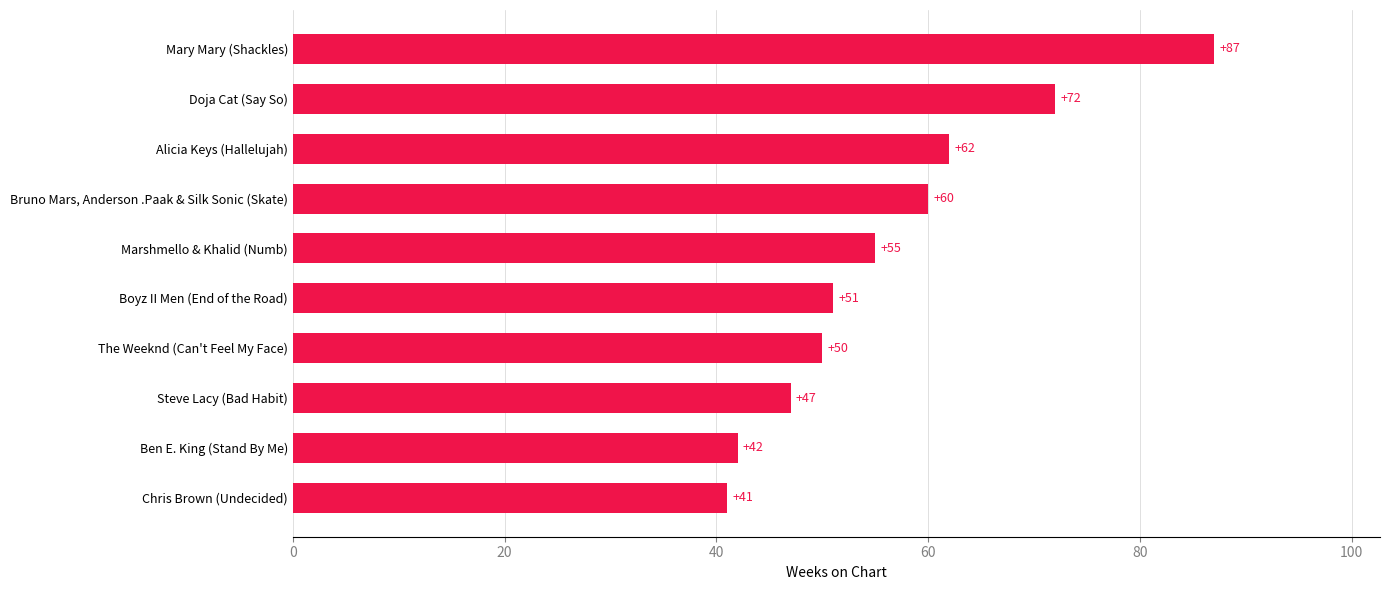

Reading top to bottom, what are all the values shown in this chart?

Mary Mary (Shackles)=87	Doja Cat (Say So)=72	Alicia Keys (Hallelujah)=62	Bruno Mars, Anderson .Paak & Silk Sonic (Skate)=60	Marshmello & Khalid (Numb)=55	Boyz II Men (End of the Road)=51	The Weeknd (Can't Feel My Face)=50	Steve Lacy (Bad Habit)=47	Ben E. King (Stand By Me)=42	Chris Brown (Undecided)=41